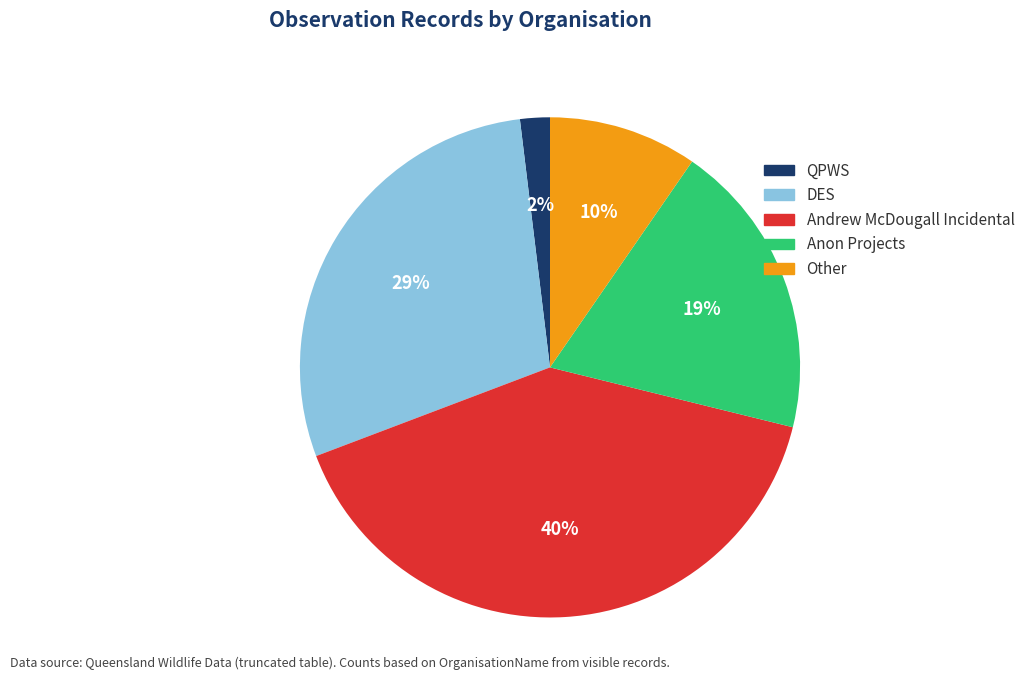

Is there a majority slice in this chart?

No